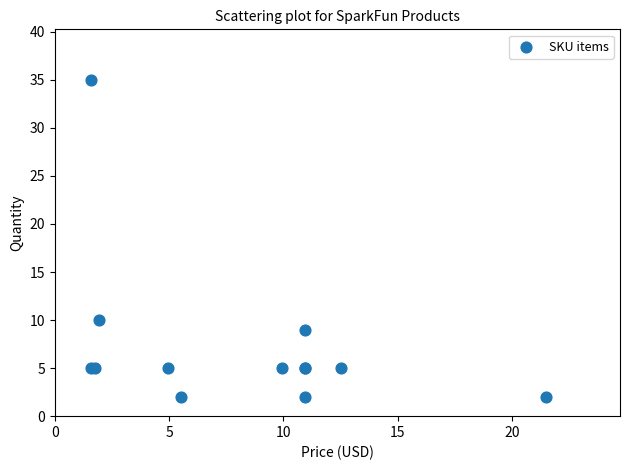

What Y value in the scatter plot is closest to 18?

10